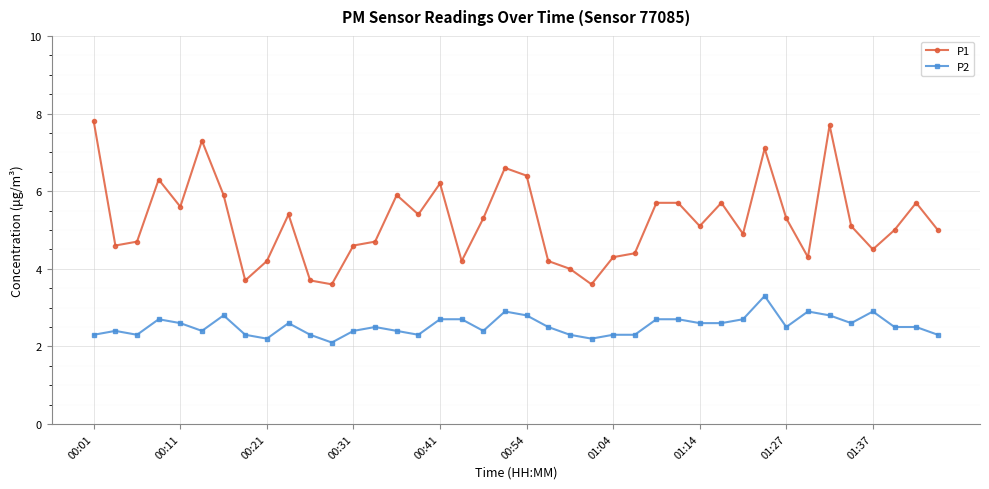

Reading left to right, what are all the values shown in this chart?

P1: 7.8	4.6	4.7	6.3	5.6	7.3	5.9	3.7	4.2	5.4	3.7	3.6	4.6	4.7	5.9	5.4	6.2	4.2	5.3	6.6	6.4	4.2	4.0	3.6	4.3	4.4	5.7	5.7	5.1	5.7	4.9	7.1	5.3	4.3	7.7	5.1	4.5	5.0	5.7	5.0
P2: 2.3	2.4	2.3	2.7	2.6	2.4	2.8	2.3	2.2	2.6	2.3	2.1	2.4	2.5	2.4	2.3	2.7	2.7	2.4	2.9	2.8	2.5	2.3	2.2	2.3	2.3	2.7	2.7	2.6	2.6	2.7	3.3	2.5	2.9	2.8	2.6	2.9	2.5	2.5	2.3